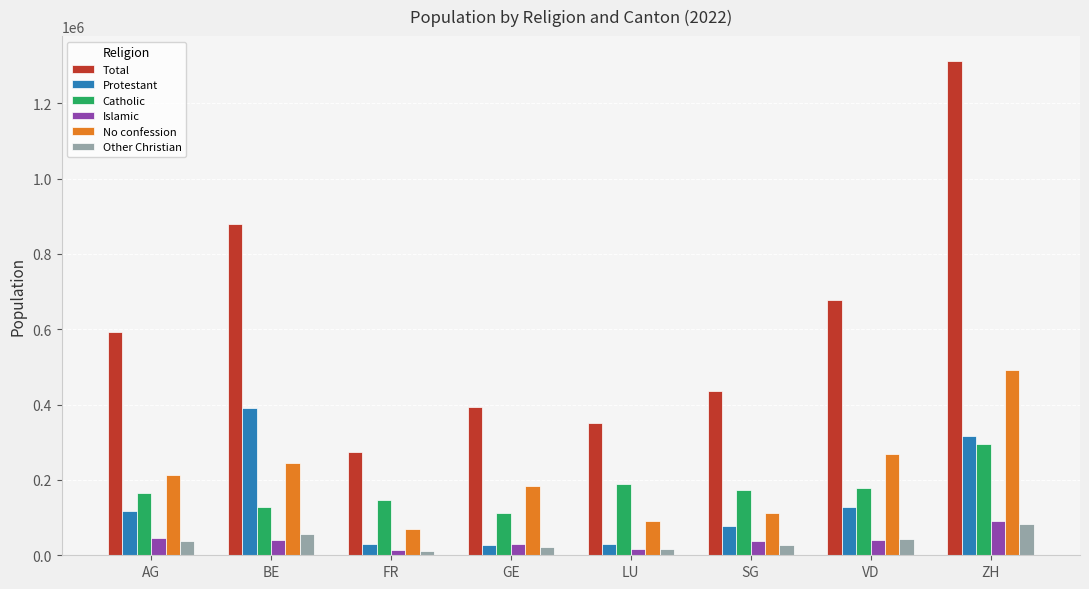

What is the difference between the highest and lowest values at SG?

409306.3